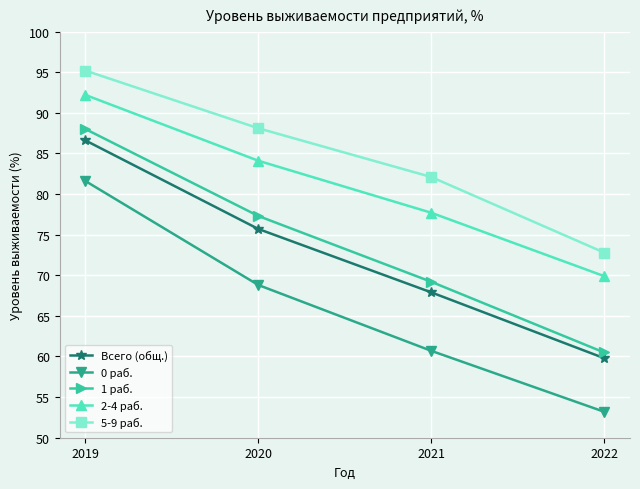

What are all the series names shown in the legend?

Всего (общ.), 0 раб., 1 раб., 2-4 раб., 5-9 раб.